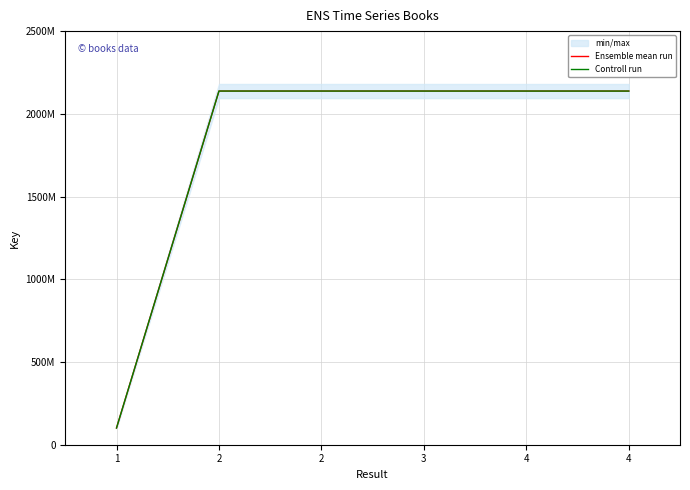

Which has a higher value, 2 or 4?

2